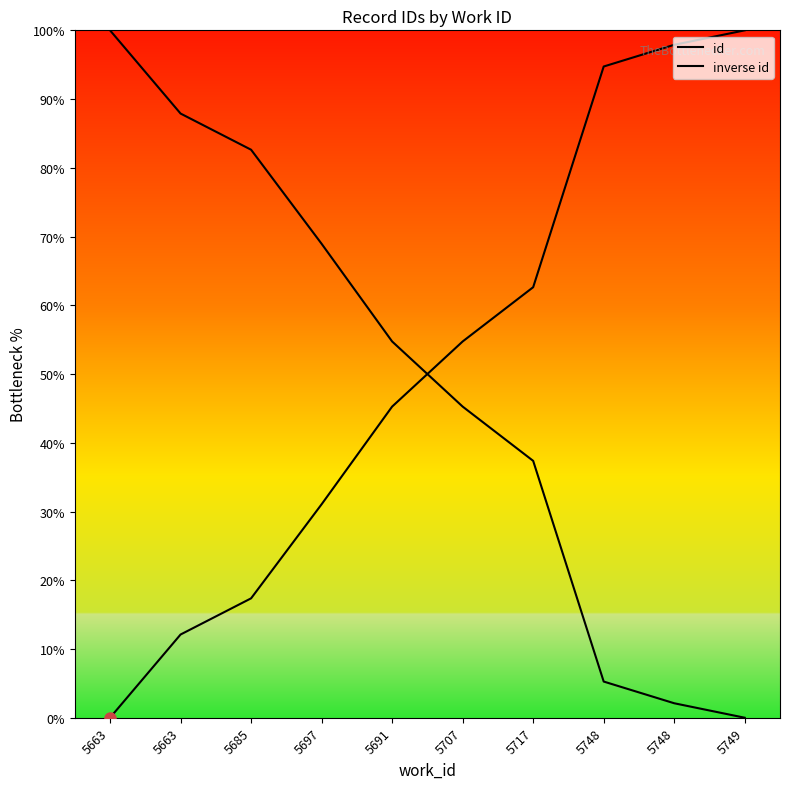

Is this an area chart (filled region under the line)?

Yes